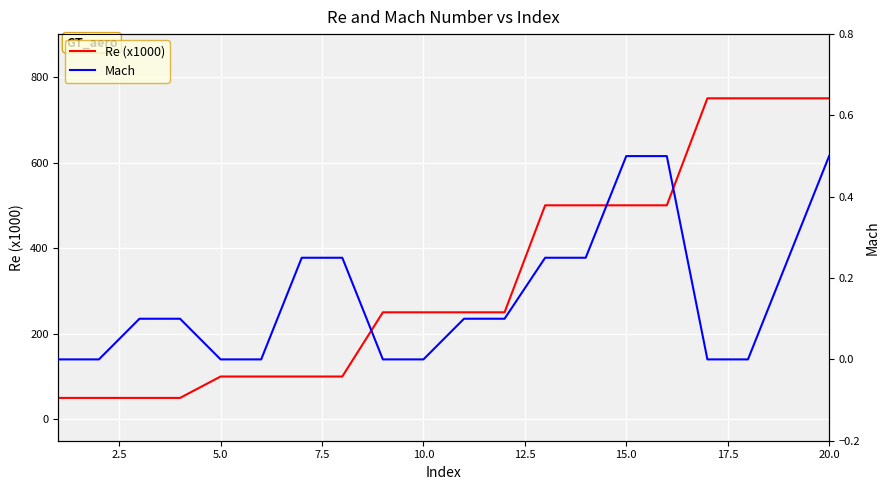

Is this an area chart (filled region under the line)?

No